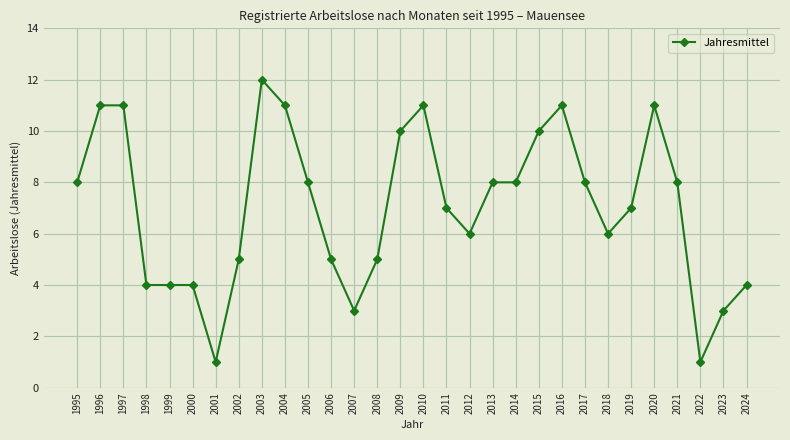

What is the average value?

7